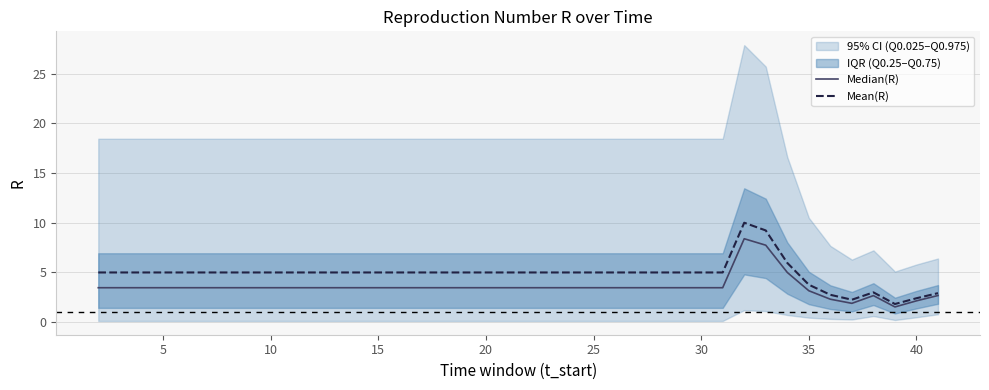

What is the maximum value for Mean(R)?

10.0